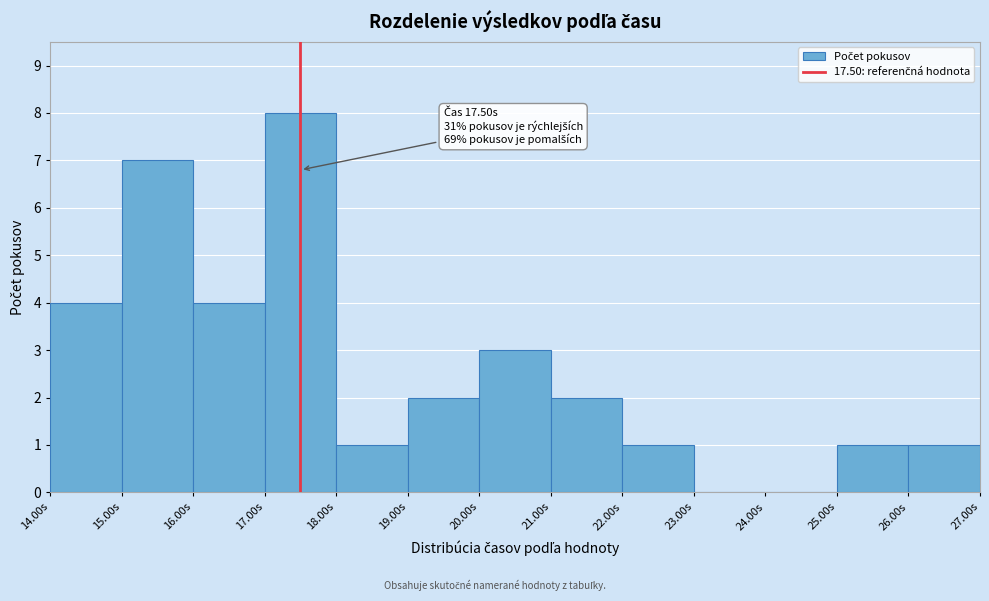

Which range on the x-axis has the tallest bar?

17 to 18